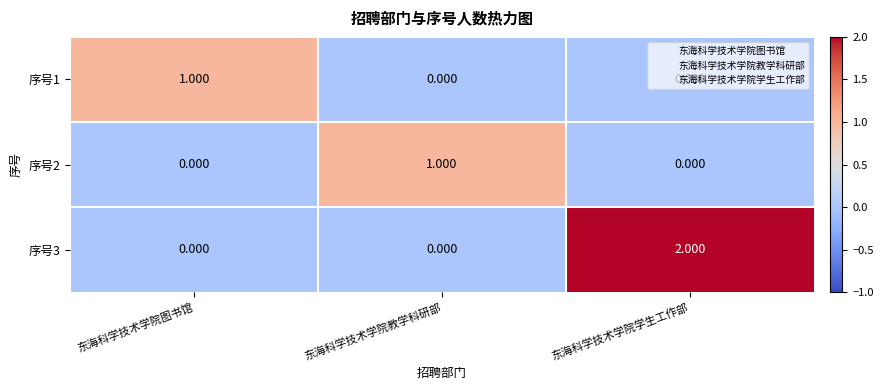

Which category has the highest value in the 序号3 series?

东海科学技术学院学生工作部